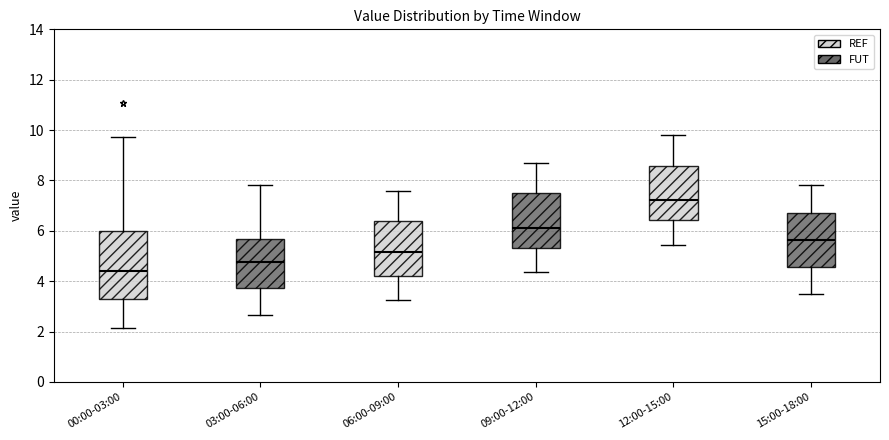

Reading left to right, read every box against the y-axis: the position of its median line, the range the box covers, and the ends of its whiskers. The values are not printed on the chart, so give them approximately, as read against the axis.

00:00-03:00: median 4.4, box 3.2 to 6.0, whiskers 2.2 to 9.8
03:00-06:00: median 4.8, box 3.8 to 5.6, whiskers 2.6 to 7.8
06:00-09:00: median 5.2, box 4.2 to 6.4, whiskers 3.2 to 7.6
09:00-12:00: median 6.2, box 5.4 to 7.4, whiskers 4.4 to 8.8
12:00-15:00: median 7.2, box 6.4 to 8.6, whiskers 5.4 to 9.8
15:00-18:00: median 5.6, box 4.6 to 6.8, whiskers 3.6 to 7.8